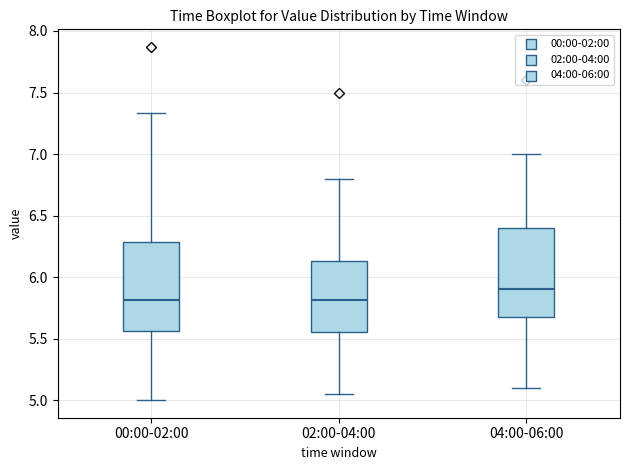

Reading left to right, read every box against the y-axis: the position of its median line, the range the box covers, and the ends of its whiskers. The values are not printed on the chart, so give them approximately, as read against the axis.

00:00-02:00: median 5.80, box 5.55 to 6.30, whiskers 5.00 to 7.35
02:00-04:00: median 5.80, box 5.55 to 6.15, whiskers 5.05 to 6.80
04:00-06:00: median 5.90, box 5.70 to 6.40, whiskers 5.10 to 7.00